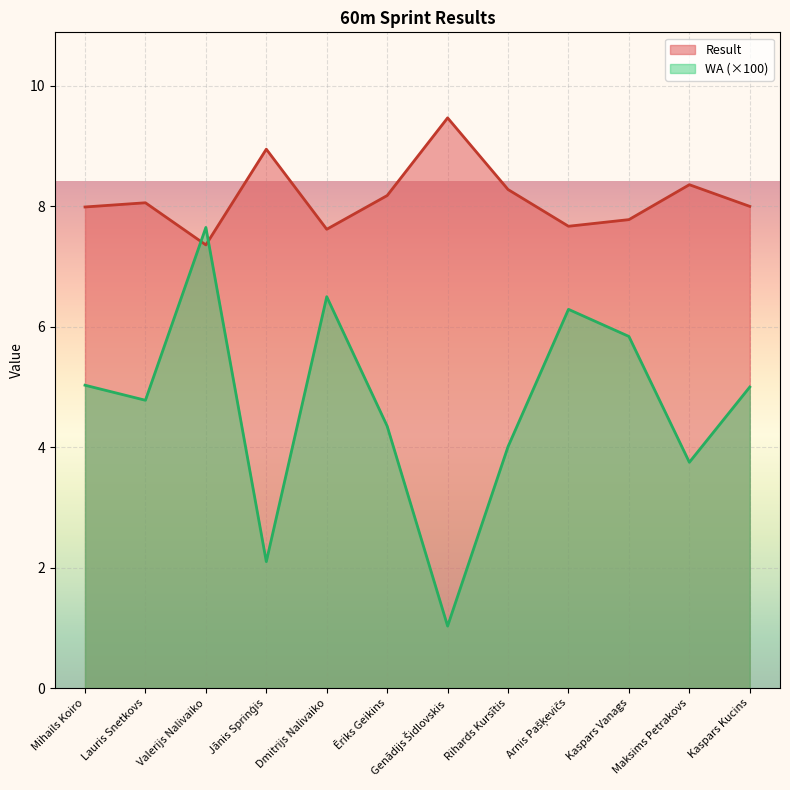

What is the label of the 7th point from the left?

Genādijs Šidlovskis